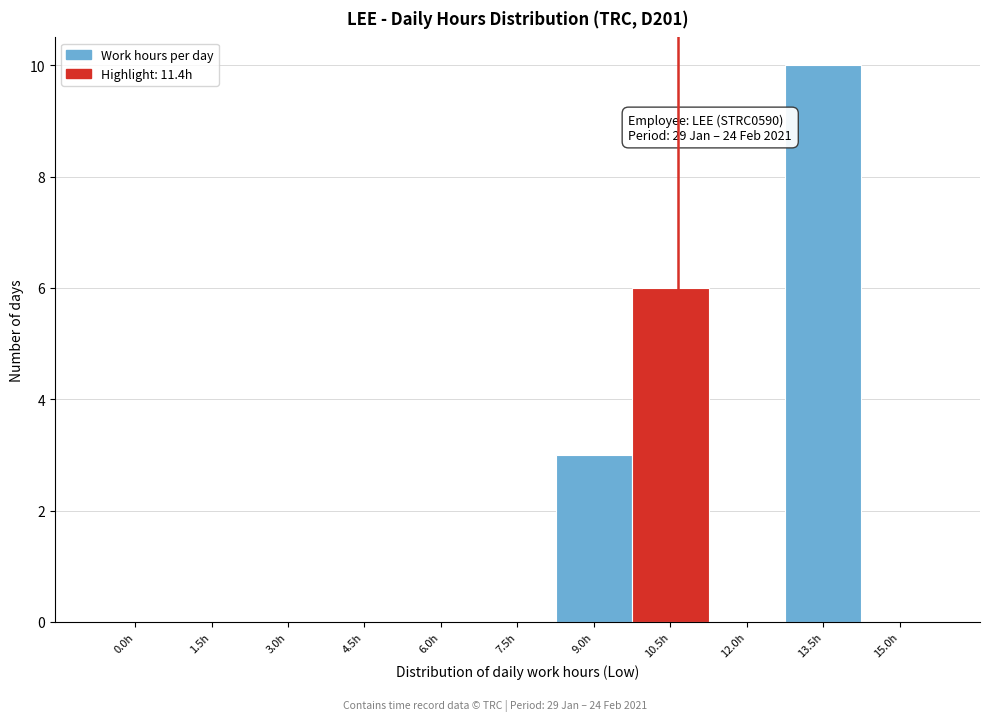

Reading right to left, list all the values displayed in this chart.

15.0h=0	13.5h=10	12.0h=0	10.5h=6	9.0h=3	7.5h=0	6.0h=0	4.5h=0	3.0h=0	1.5h=0	0.0h=0